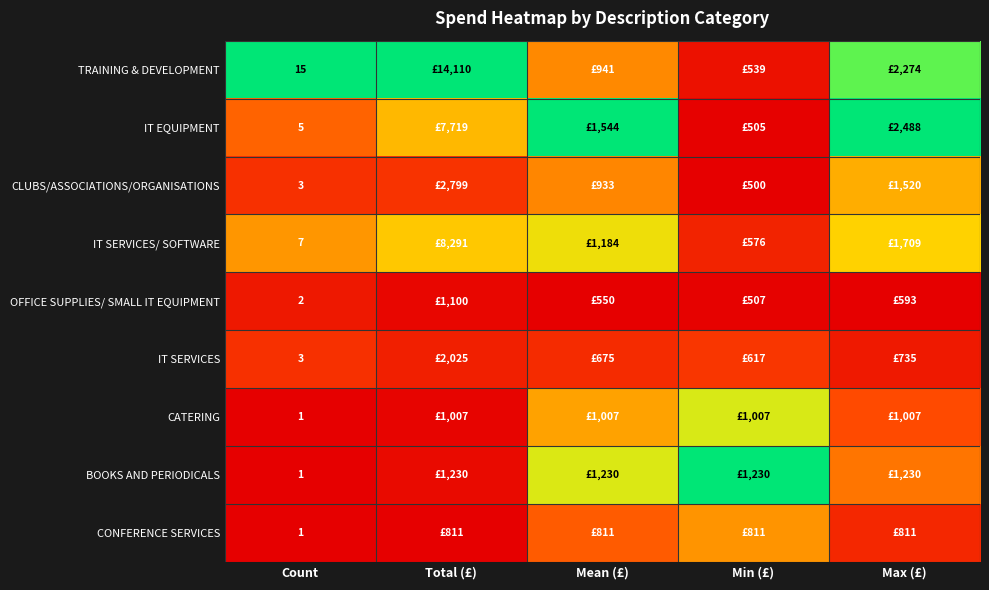

At Total (£), list the series in order from largest to smallest.

TRAINING & DEVELOPMENT, IT SERVICES/ SOFTWARE, IT EQUIPMENT, CLUBS/ASSOCIATIONS/ORGANISATIONS, IT SERVICES, BOOKS AND PERIODICALS, OFFICE SUPPLIES/ SMALL IT EQUIPMENT, CATERING, CONFERENCE SERVICES